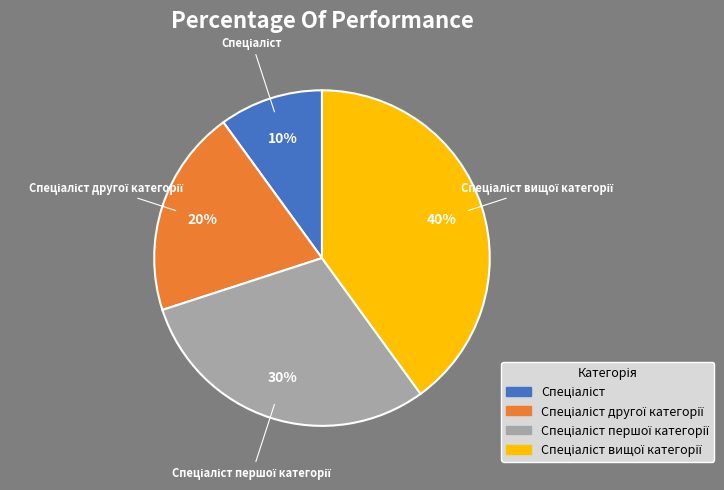

Is there a majority slice in this chart?

No